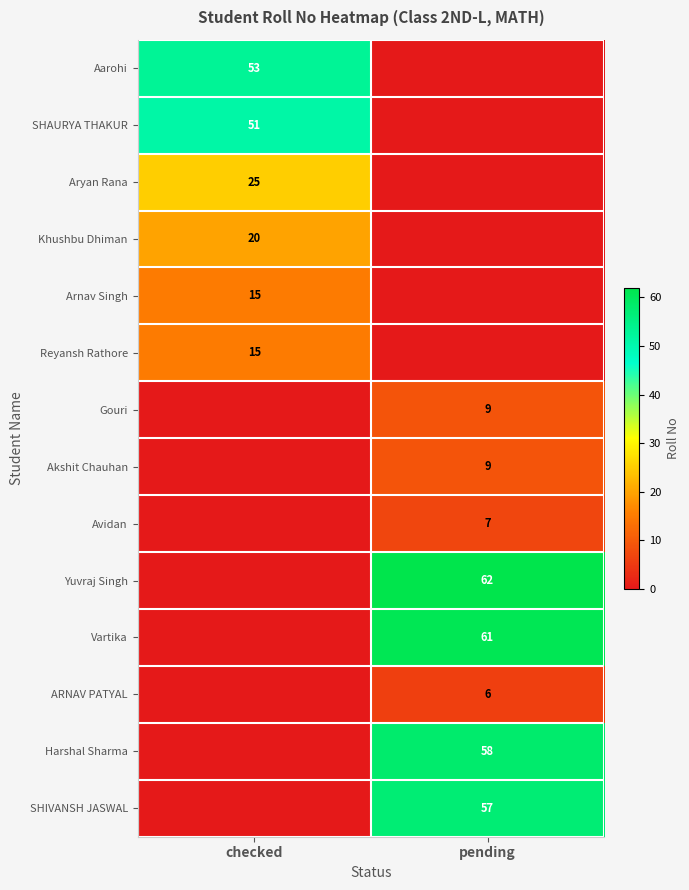

The Avidan series shows 5 at pending. True or false?

False